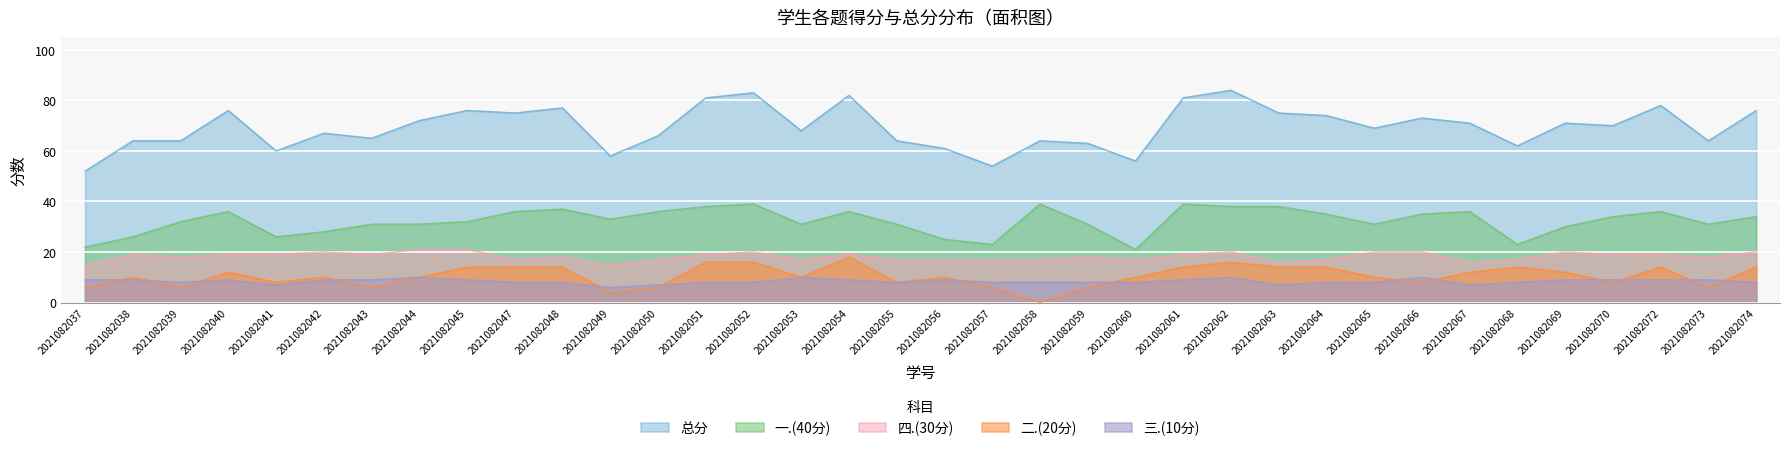

Does the chart display data point markers on the line(s)?

No